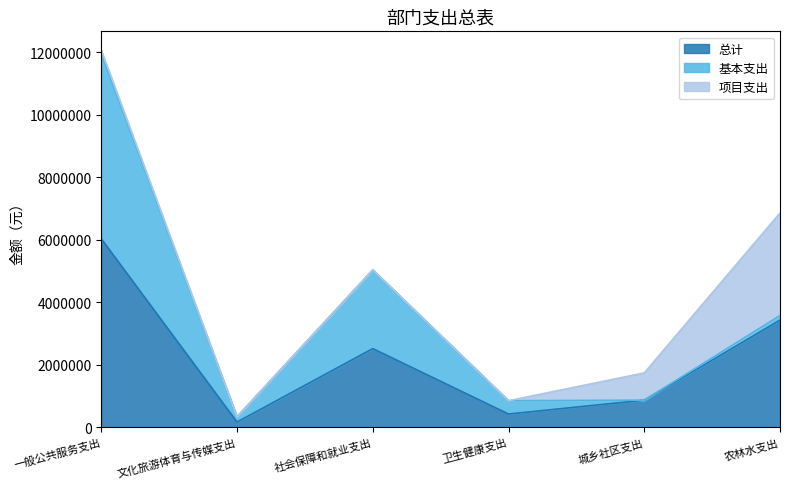

At which category is the sum across all series the highest?

一般公共服务支出